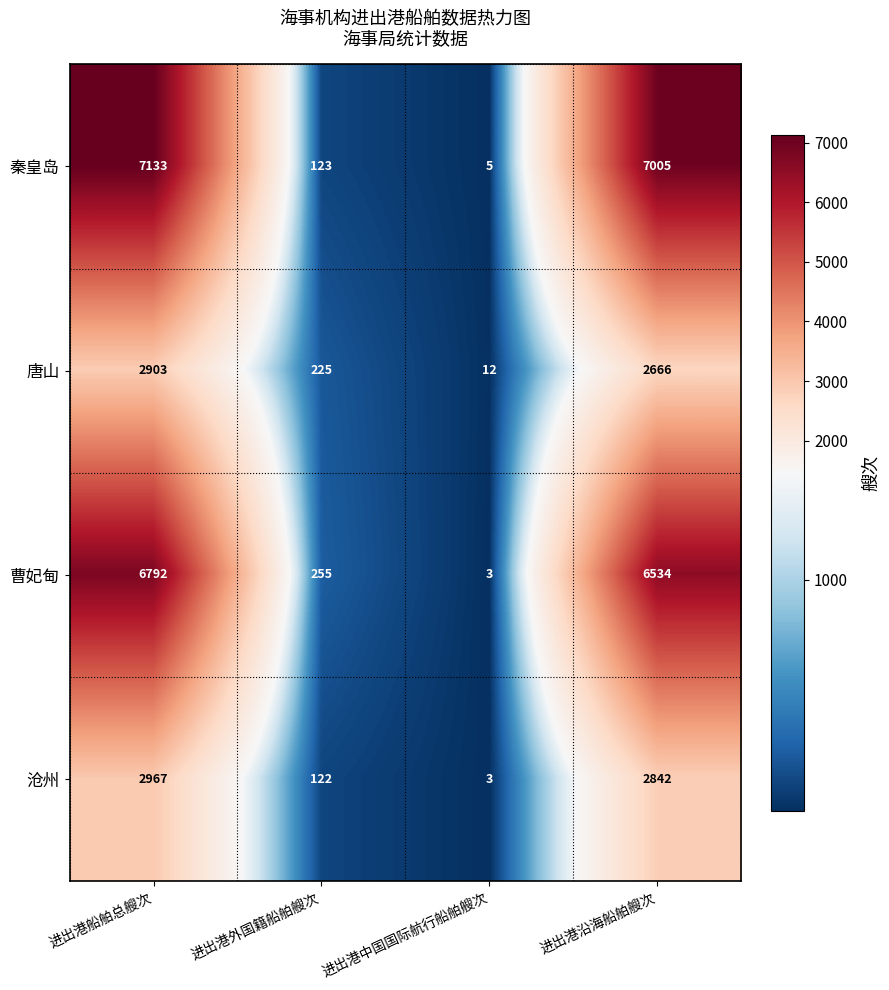

What is the difference between the highest and lowest values at 进出港沿海船舶艘次?

4339